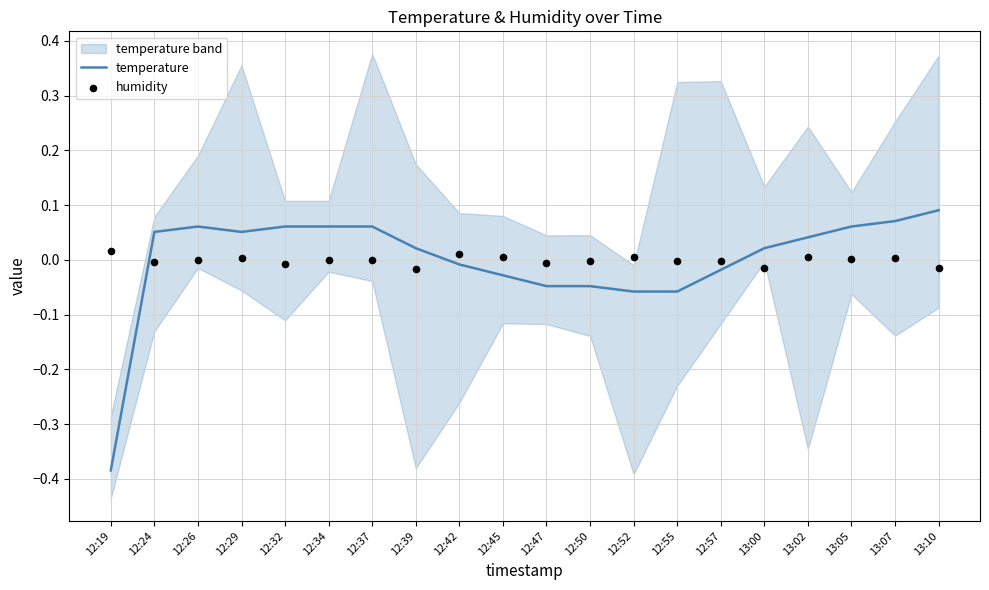

Which series has the largest Y range (max minus min)?

temperature